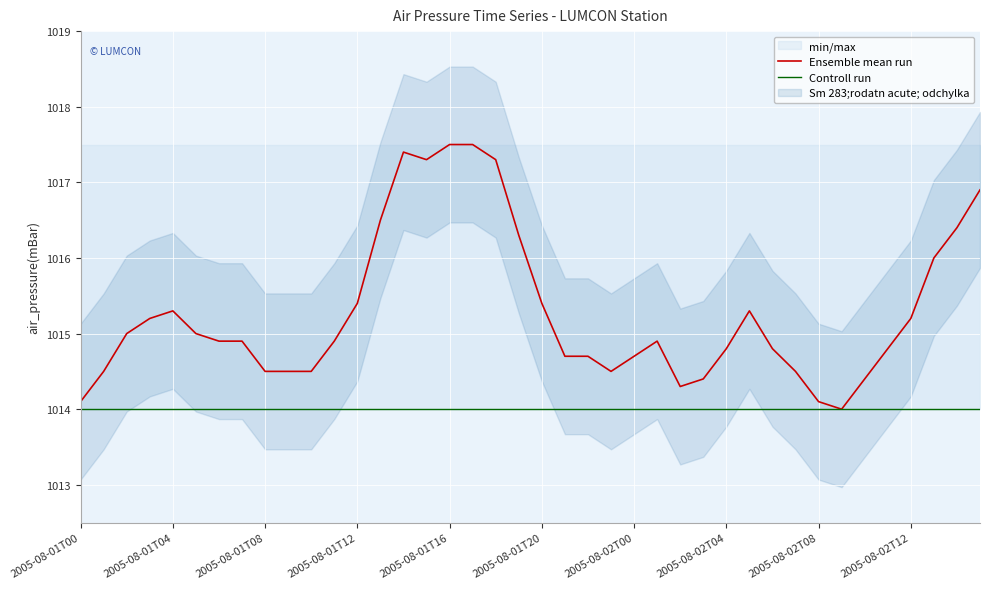

What is the value of the Ensemble mean run point at the 14th from the left?

1016.5